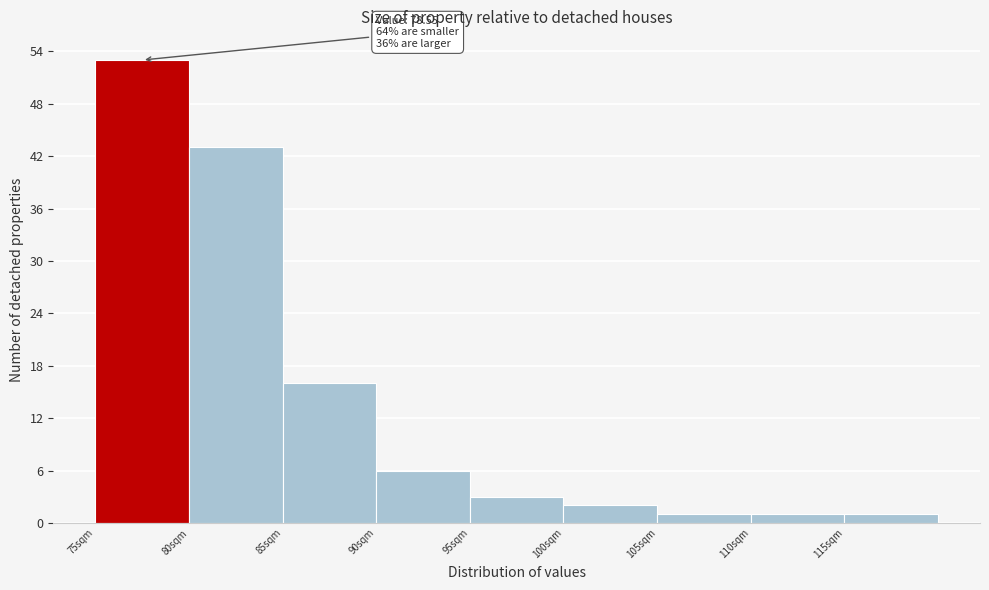

Over which range of the x-axis is the bar tallest?

75 to 80